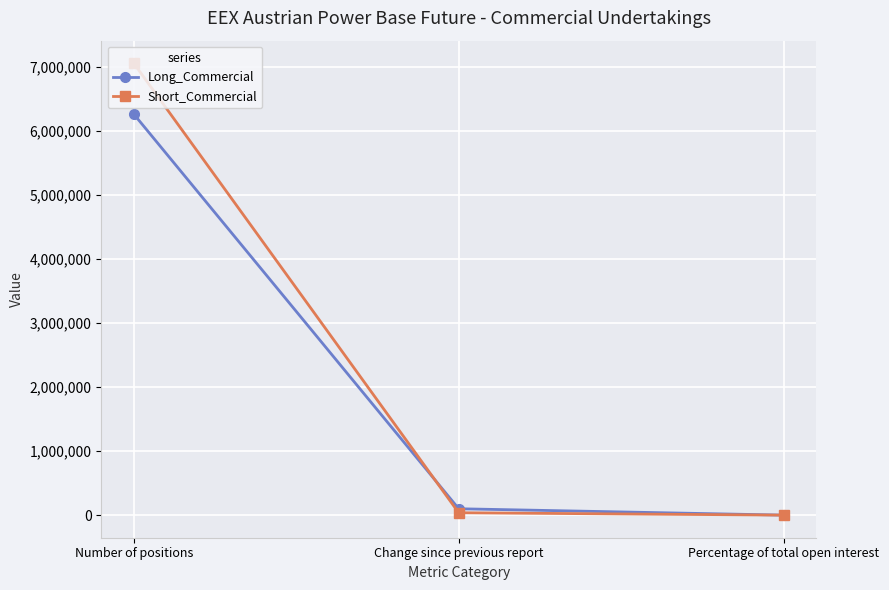

Which series has the widest spread of values?

Short_Commercial